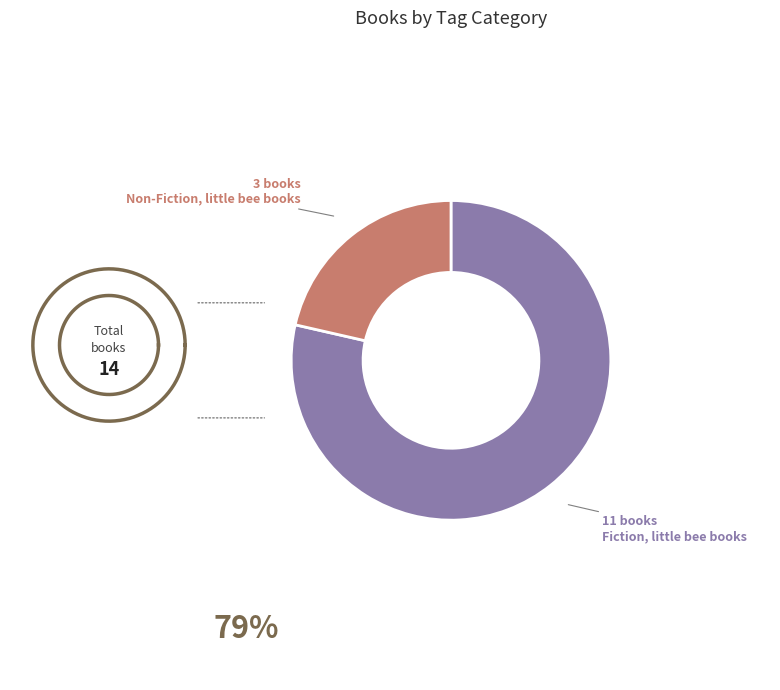

How many segments does this pie chart have?

2